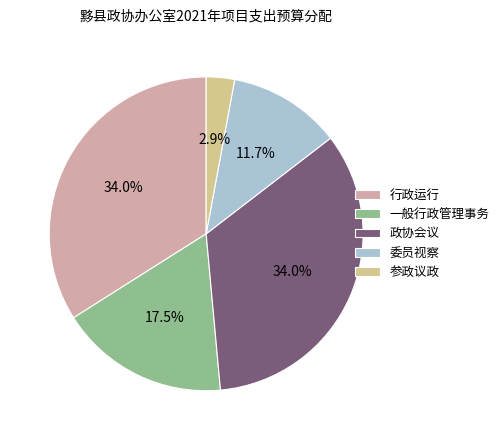

To the nearest percent, what is the difference between the largest and smallest slice percentages?

31%